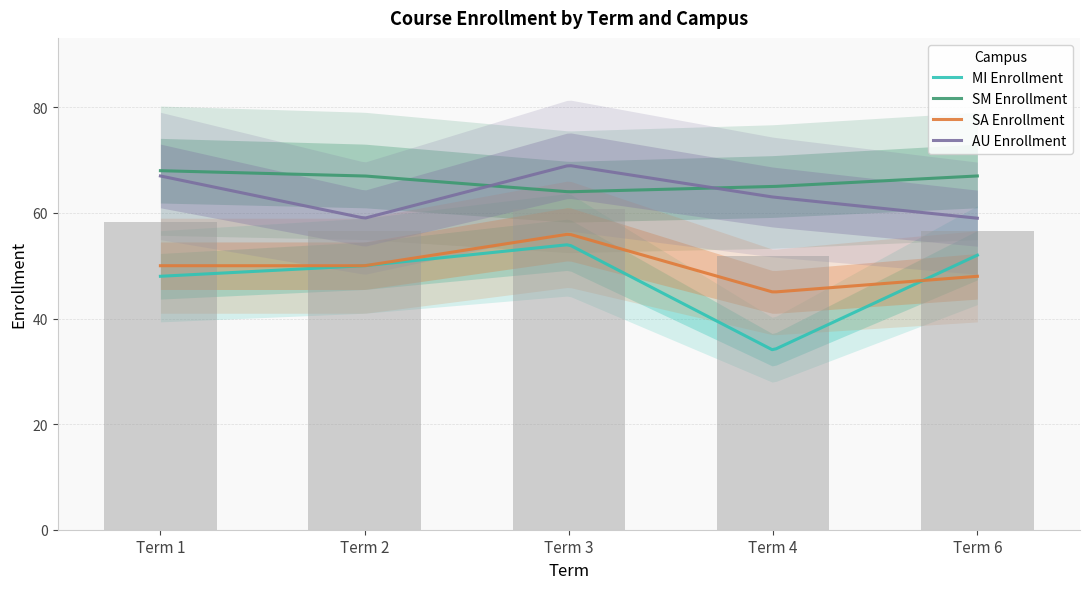

Which series has the largest total across all categories?

SM Enrollment